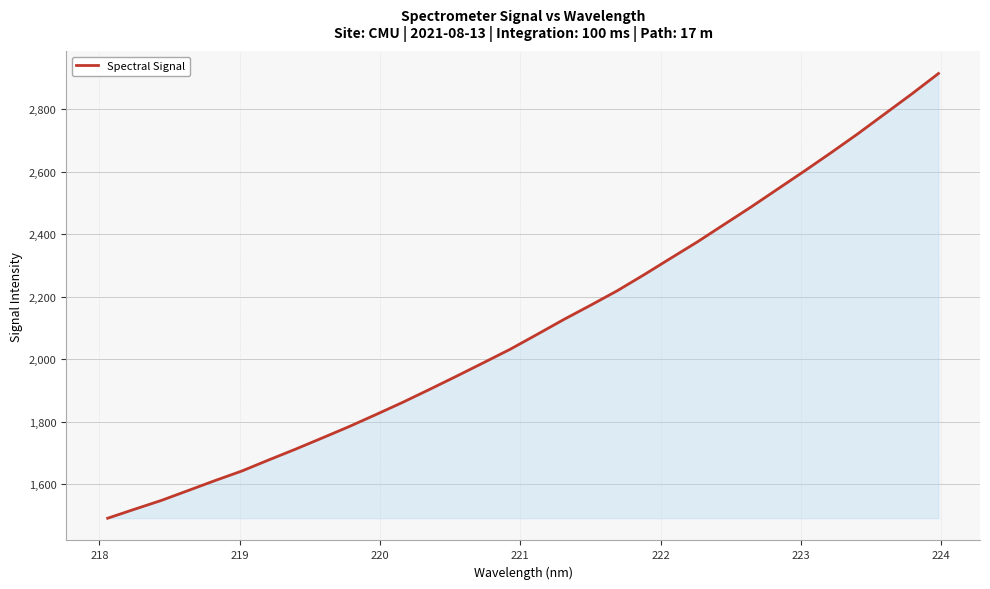

What is the smallest value displayed?

1490.7